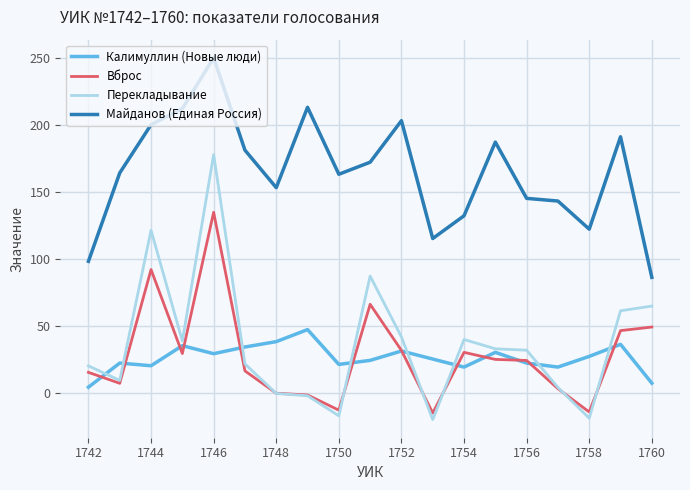

What is the greatest value displayed?

250.0